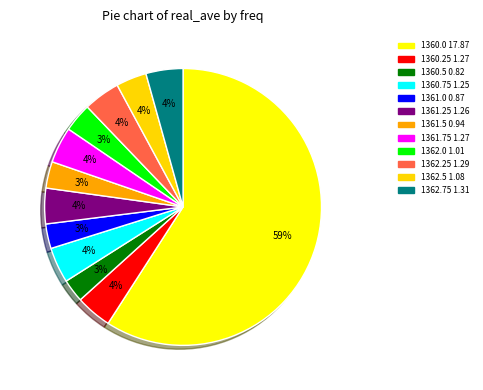

Which slice is the largest?

1360.0